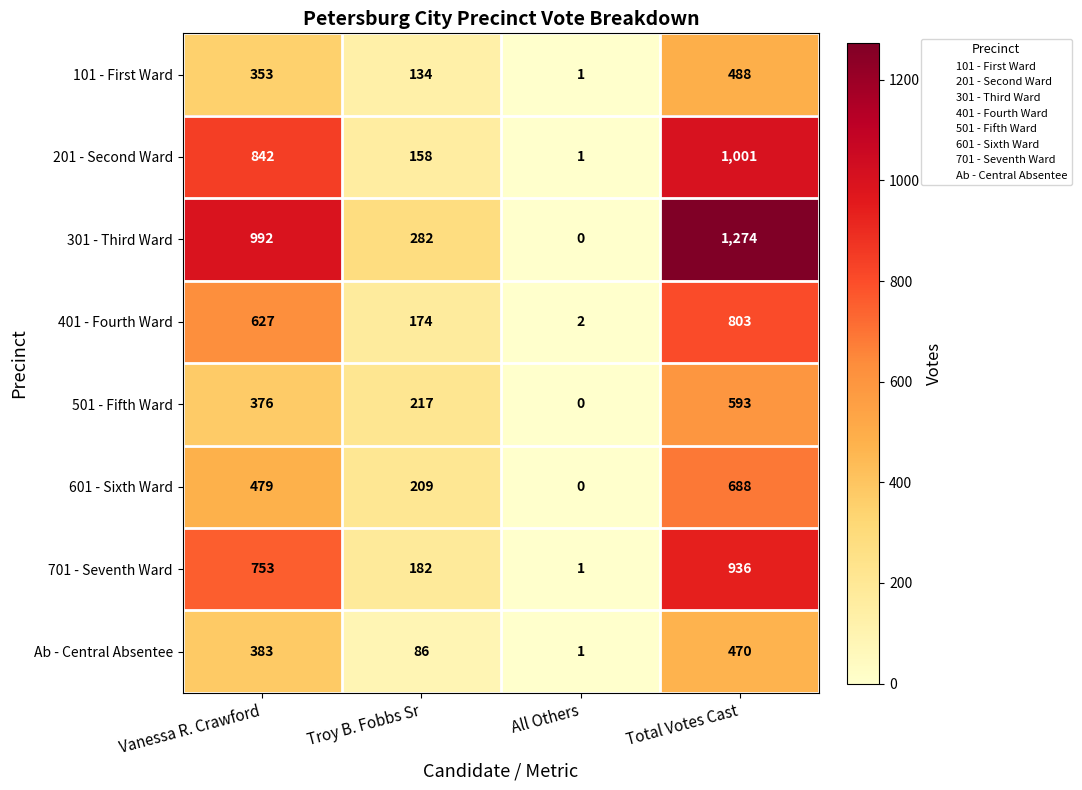

Which series has the largest total across all categories?

301 - Third Ward